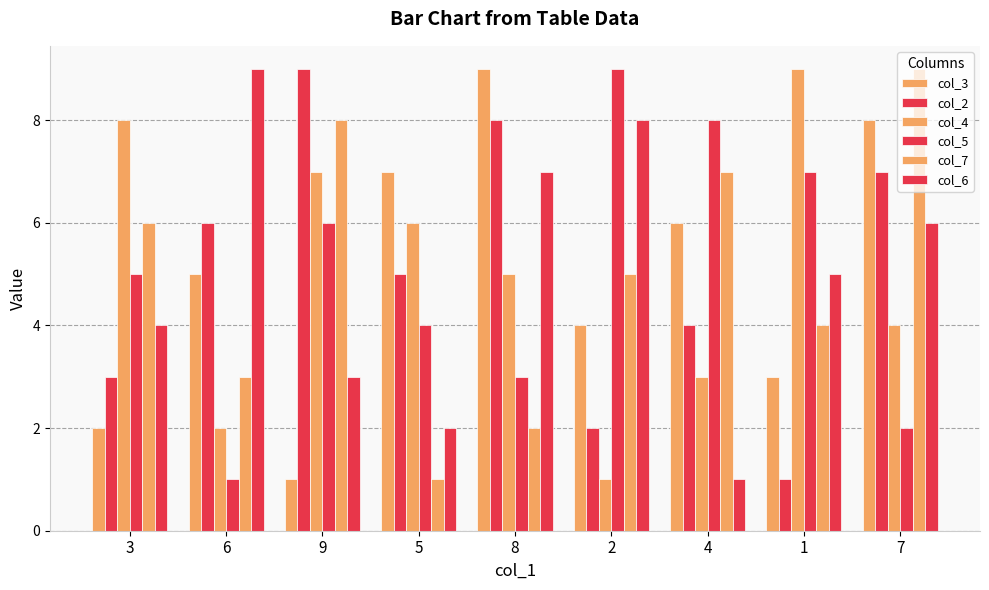

Which series changed the most between 5 and 8?

col_6